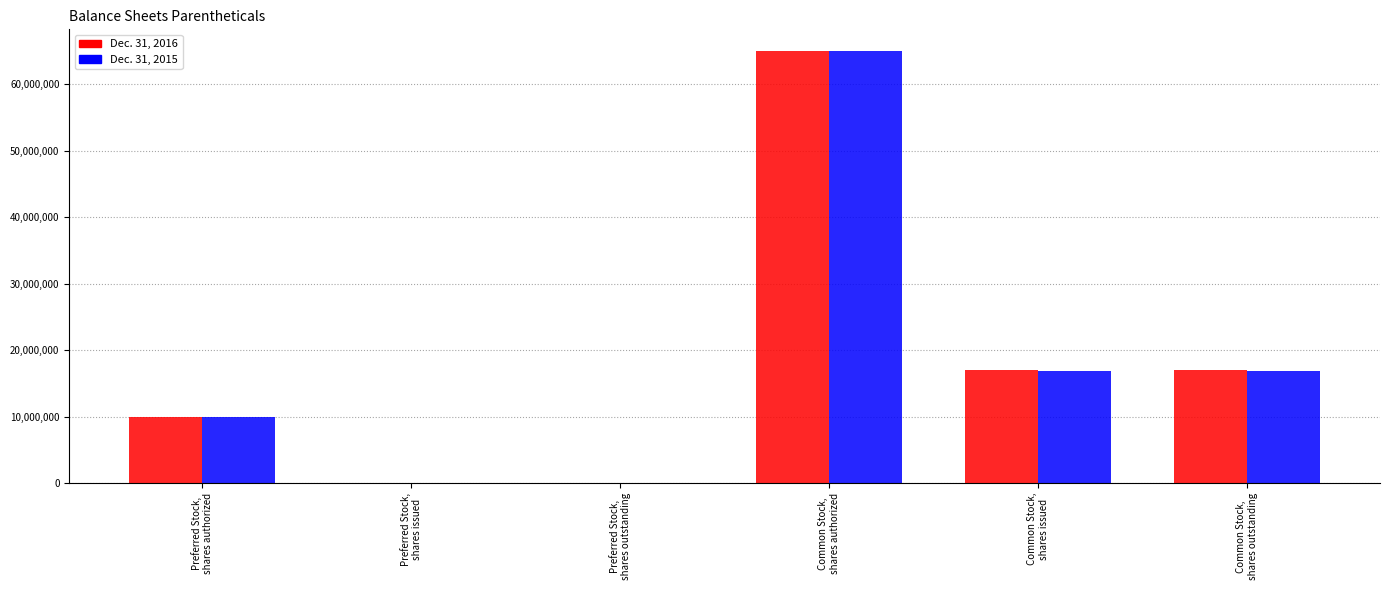

What is the average value of the Dec. 31, 2015 series?

18122143